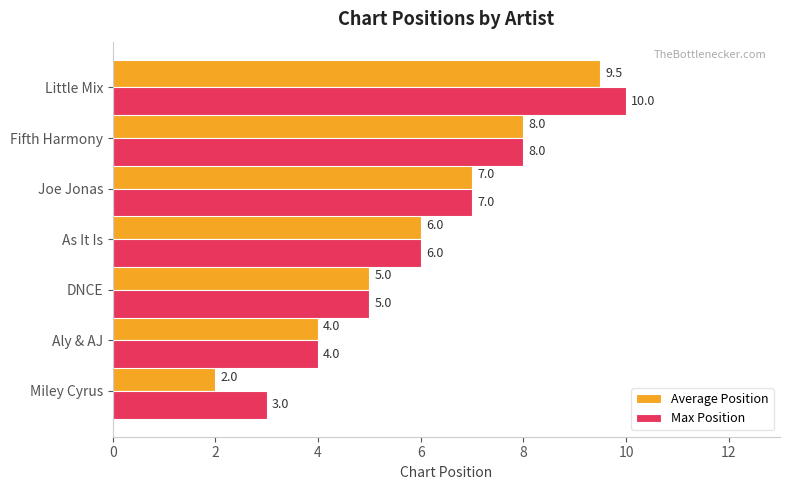

What is the sum of all Max Position values?

43.0